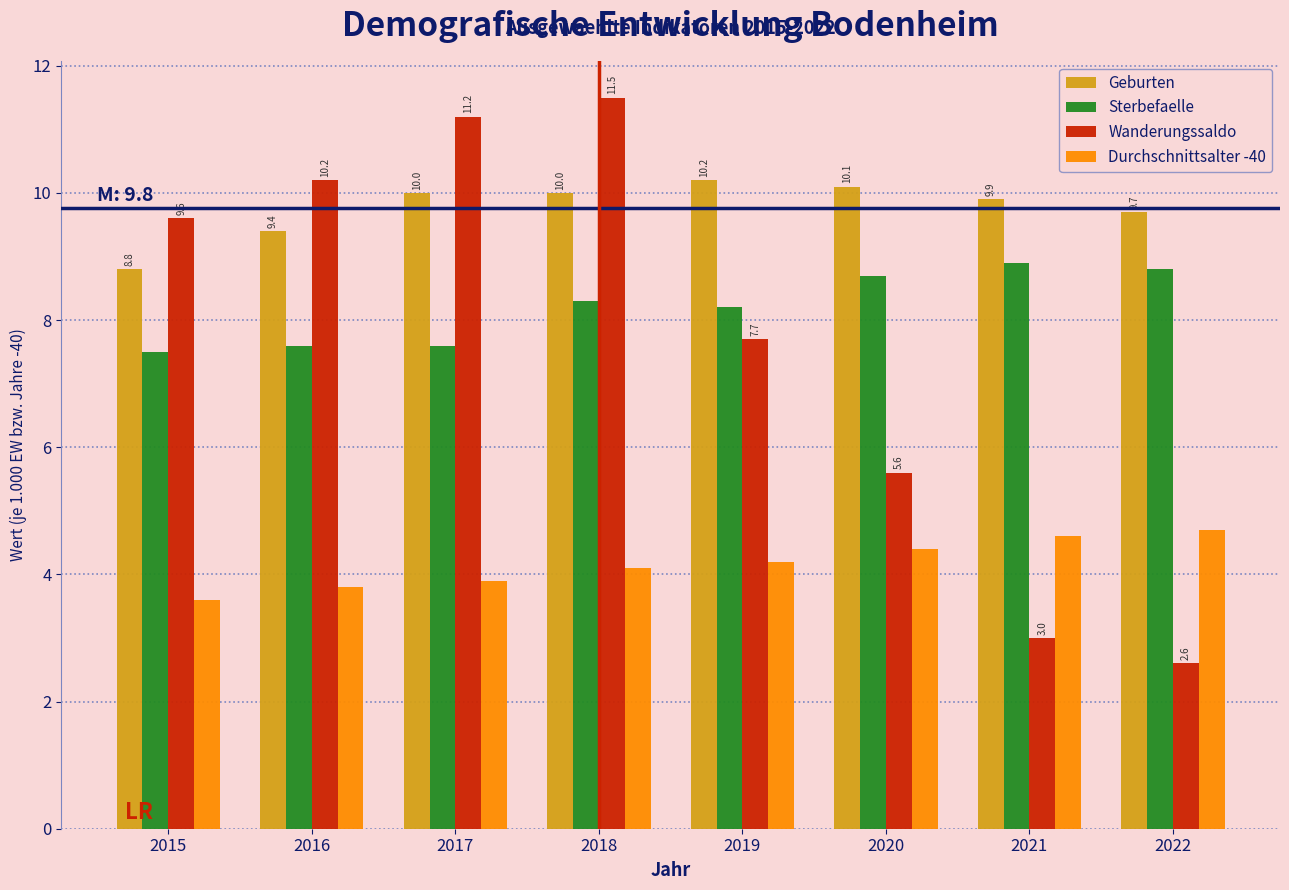

Reading left to right, transcribe all the data shown in this chart.

Geburten: 2015=8.8	2016=9.4	2017=10.0	2018=10.0	2019=10.2	2020=10.1	2021=9.9	2022=9.7
Sterbefaelle: 2015=7.5	2016=7.6	2017=7.6	2018=8.3	2019=8.2	2020=8.7	2021=8.9	2022=8.8
Wanderungssaldo: 2015=9.6	2016=10.2	2017=11.2	2018=11.5	2019=7.7	2020=5.6	2021=3.0	2022=2.6
Durchschnittsalter -40: 2015=3.6	2016=3.8	2017=3.9	2018=4.1	2019=4.2	2020=4.4	2021=4.6	2022=4.7